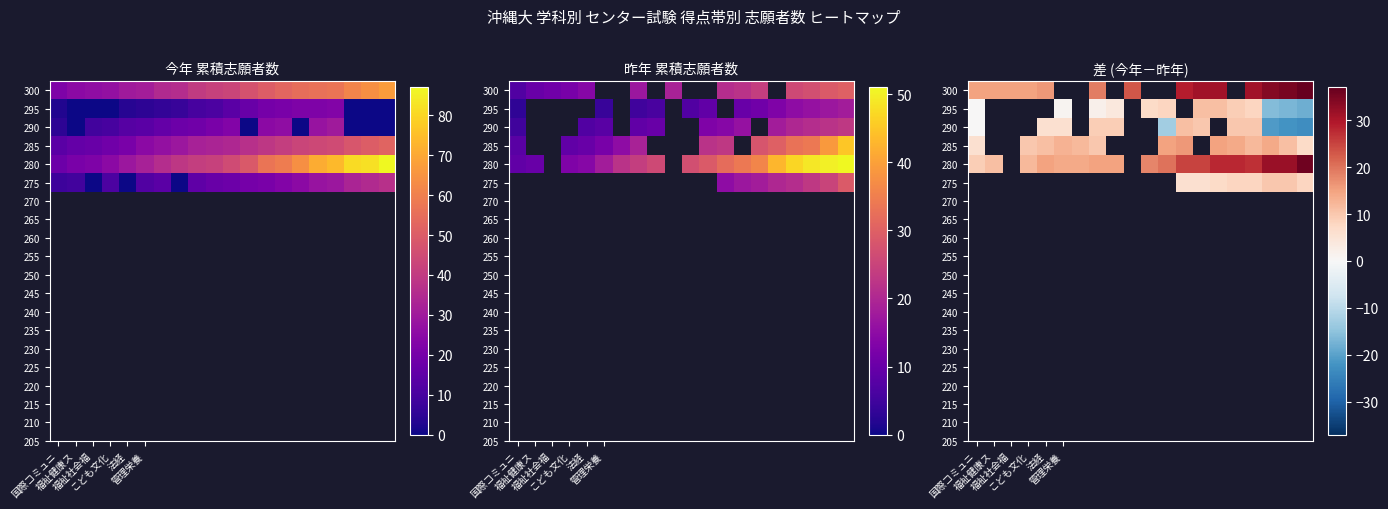

The 290 series shows 9.1 at 法経. True or false?

False